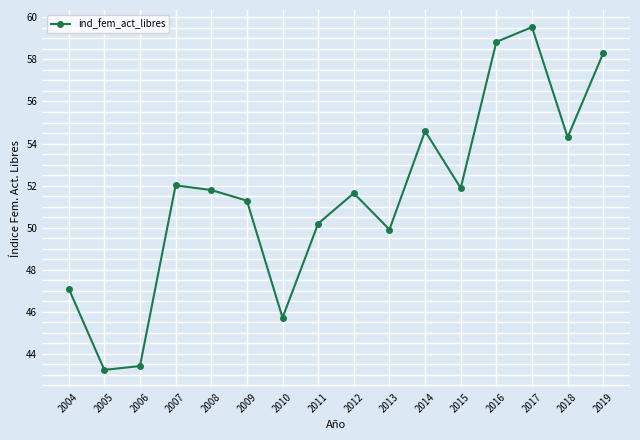

Where is the data nearest to the value 51?

2009